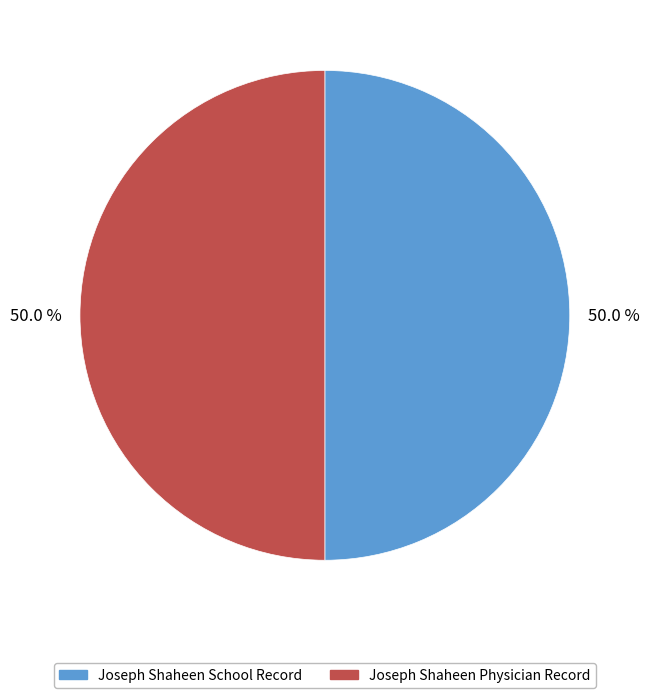

Approximately how many times larger is the value at Joseph Shaheen Physician Record compared to Joseph Shaheen School Record?

1.0